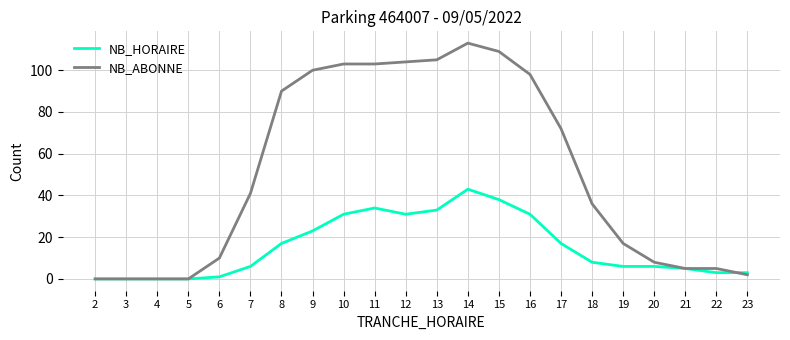

True or false: NB_ABONNE has a value of 22 at 10.

False